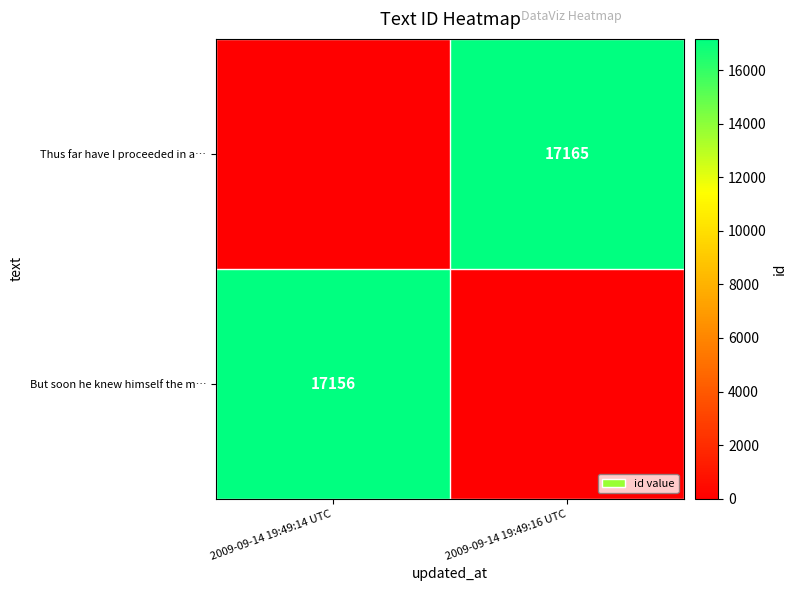

True or false: But soon he knew himself the m… has a value of 17156 at 2009-09-14 19:49:14 UTC.

True